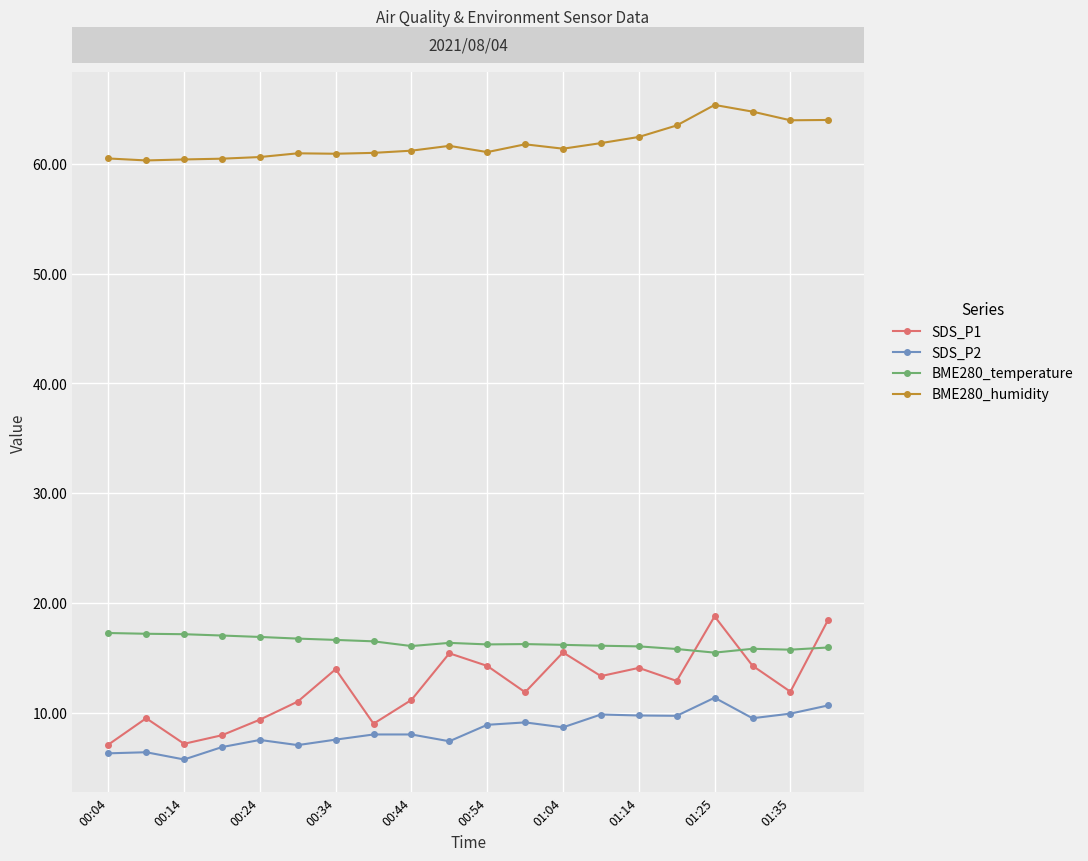

Count the number of categories in the chart.

20